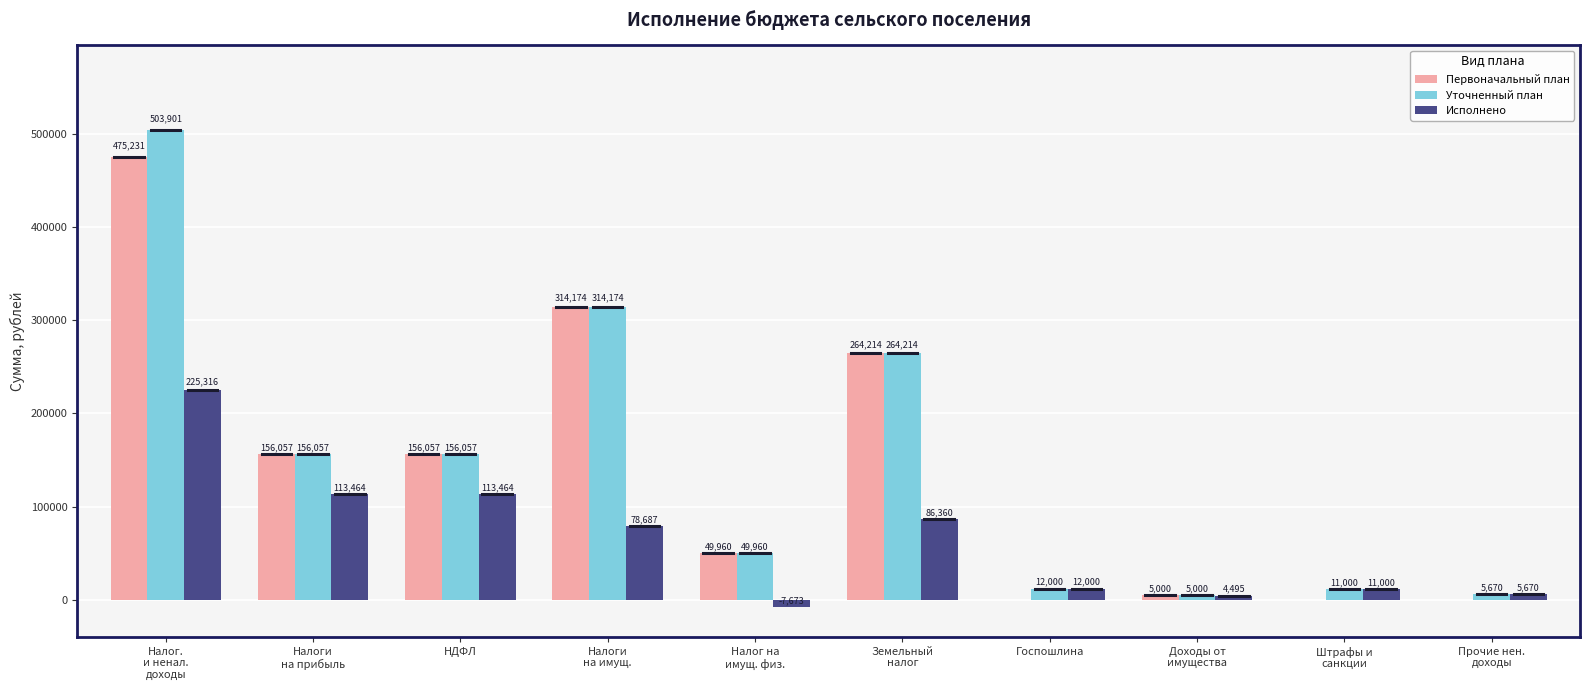

True or false: Первоначальный план has a value of 156057.0 at НДФЛ.

True